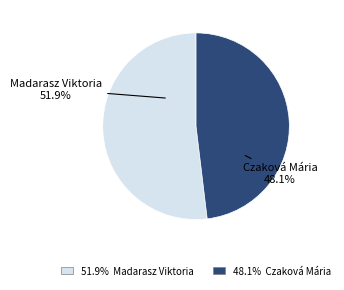

What is the largest slice in the pie chart?

Madarasz Viktoria